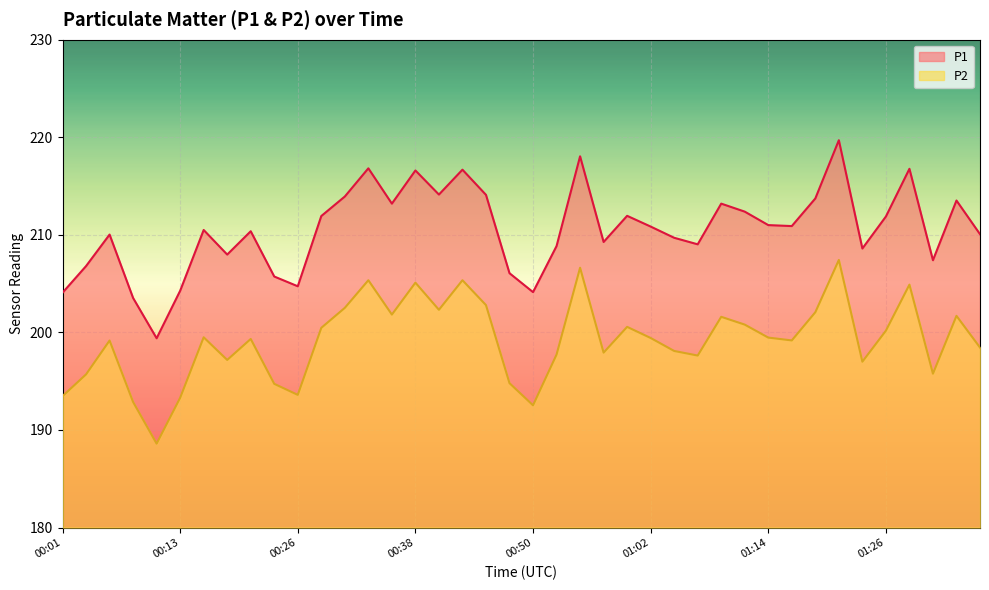

Which category has the highest value across all series?

01:22